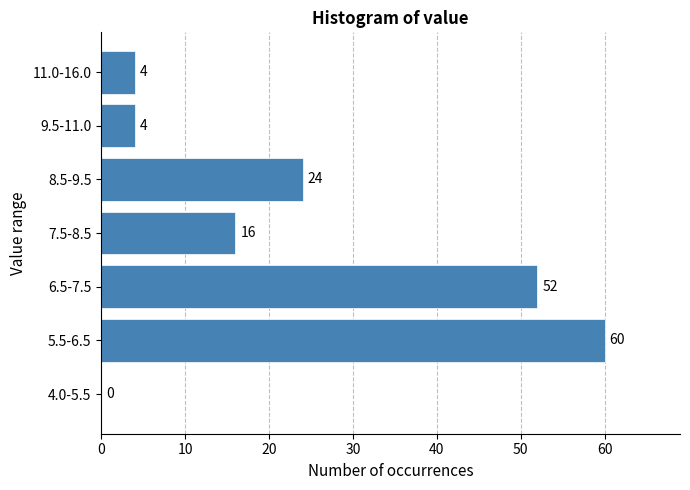

Reading bottom to top, what are all the values shown in this chart?

4.0-5.5=0	5.5-6.5=60	6.5-7.5=52	7.5-8.5=16	8.5-9.5=24	9.5-11.0=4	11.0-16.0=4